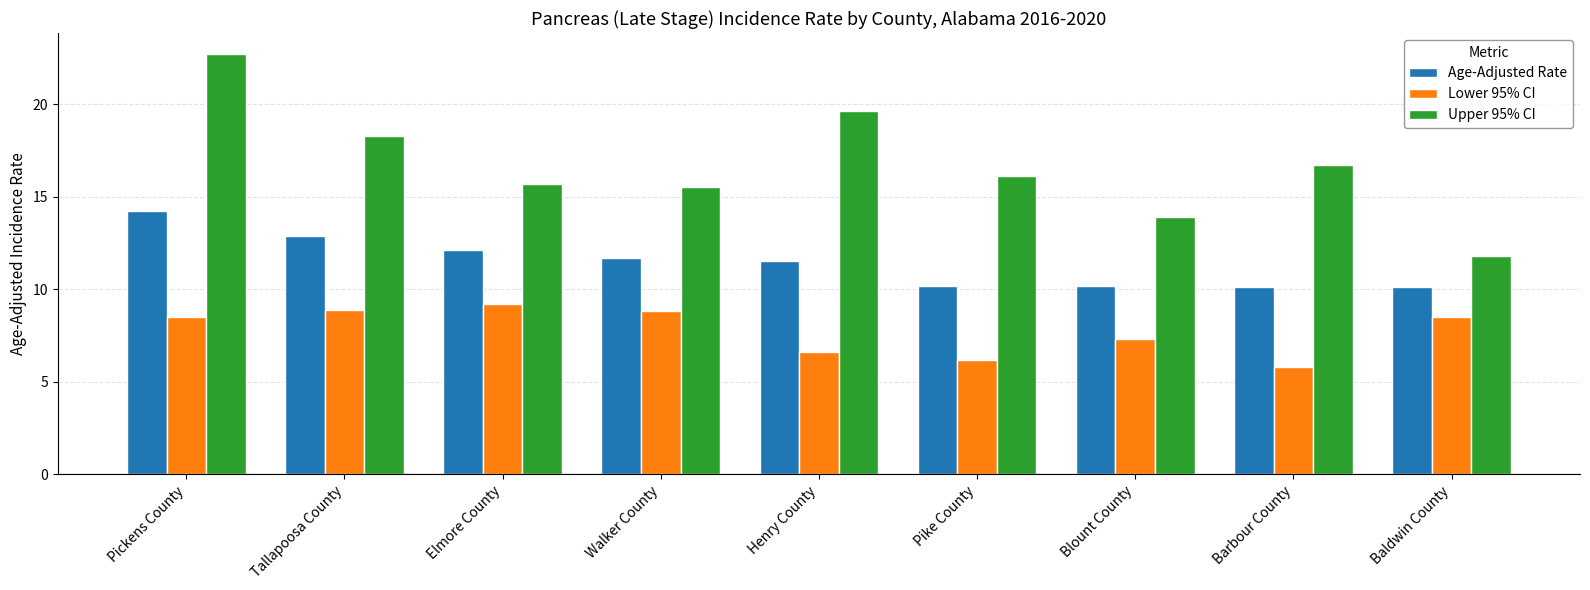

What is the value of the Age-Adjusted Rate bar at the 3rd from the left?

12.1